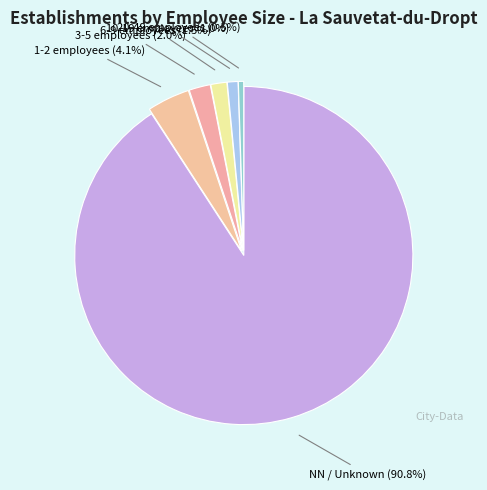

Rank the categories by value from lowest to highest.

20-49 employees, 10-19 employees, 6-9 employees, 3-5 employees, 1-2 employees, NN / Unknown